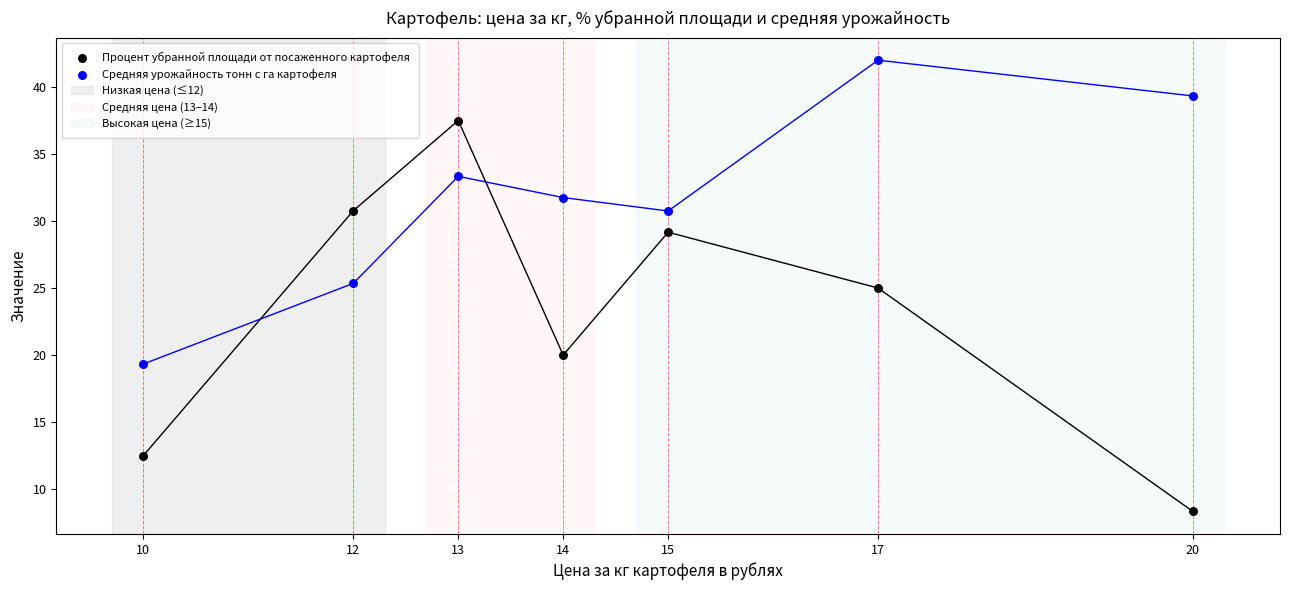

Across all data points, what is the range of Y values (max minus min)?

33.7